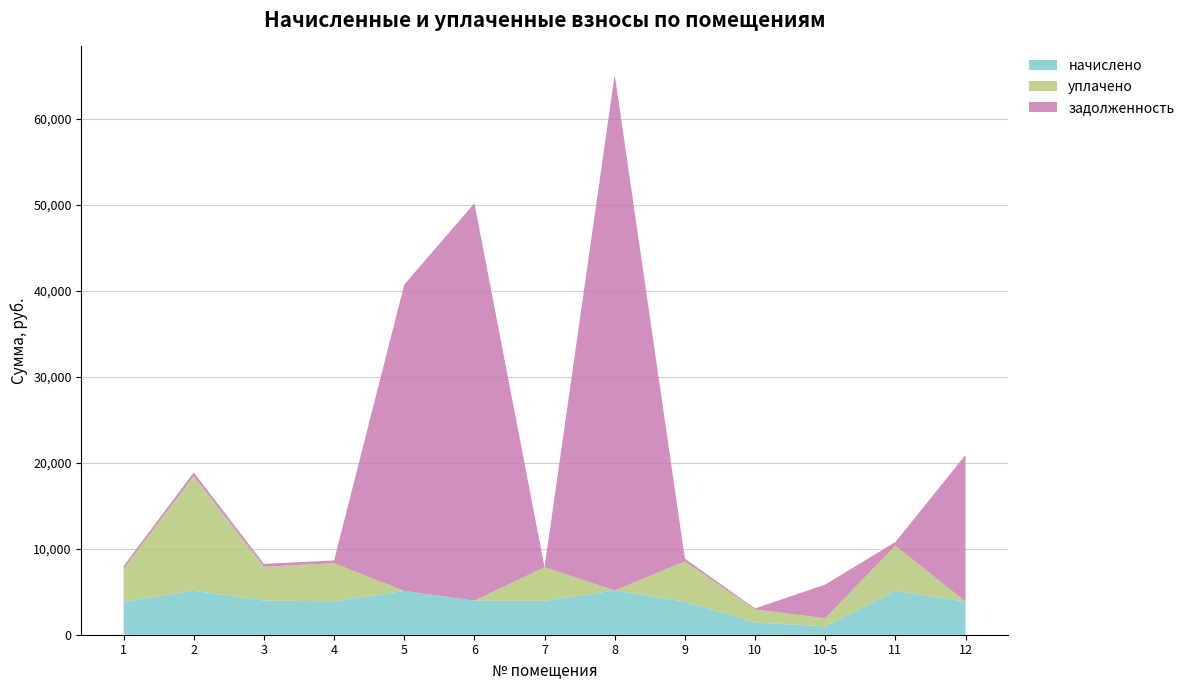

Reading left to right, list all the values displayed in this chart.

начислено: 3844.2	5106.8	3972.0	3884.2	5098.9	3964.1	3940.1	5146.8	3844.2	1438.6	967.1	5090.9	3852.1
уплачено: 3811.7	13330.8	3938.2	4430.5	0.0	0.0	3906.6	0.0	4674.4	1497.2	952.4	5260.1	0.0
задолженность: 318.2	425.6	331.0	324.1	35610.4	46207.6	0.0	59995.2	320.4	122.7	3911.9	424.2	17047.9